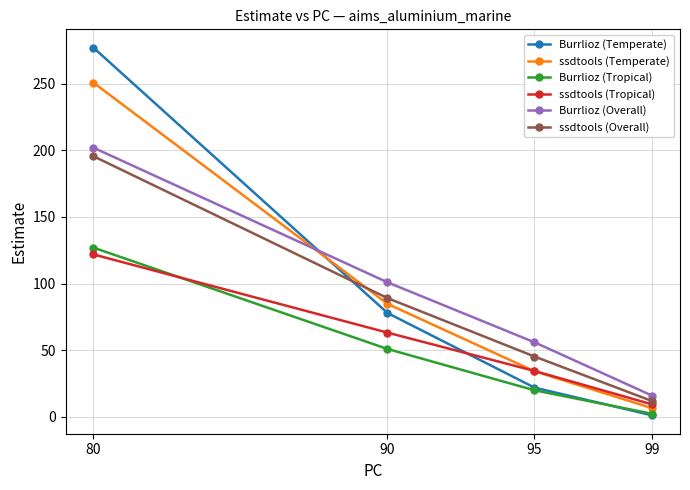

What value does the Burrlioz (Overall) series have at 90?

101.0